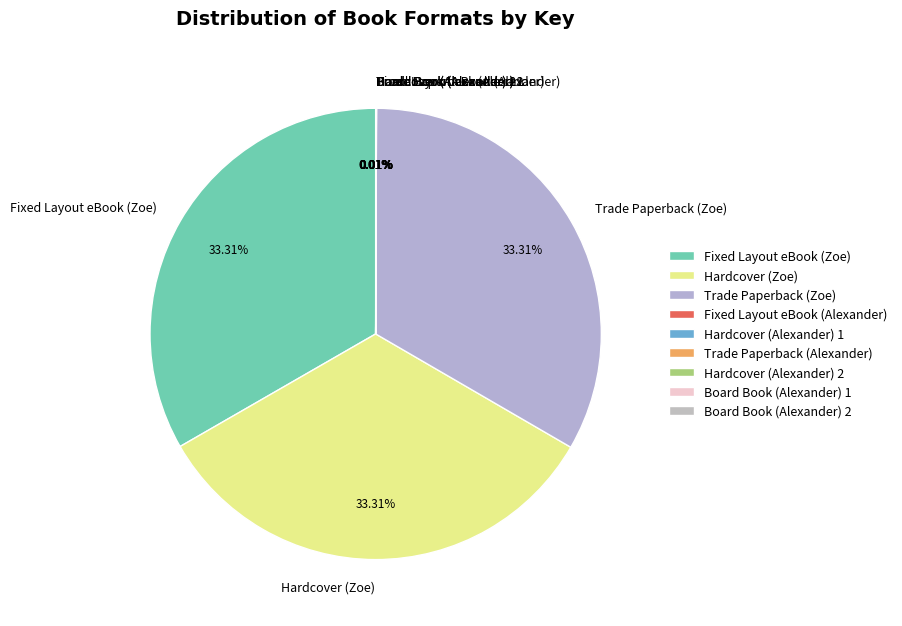

Is there a majority slice in this chart?

No